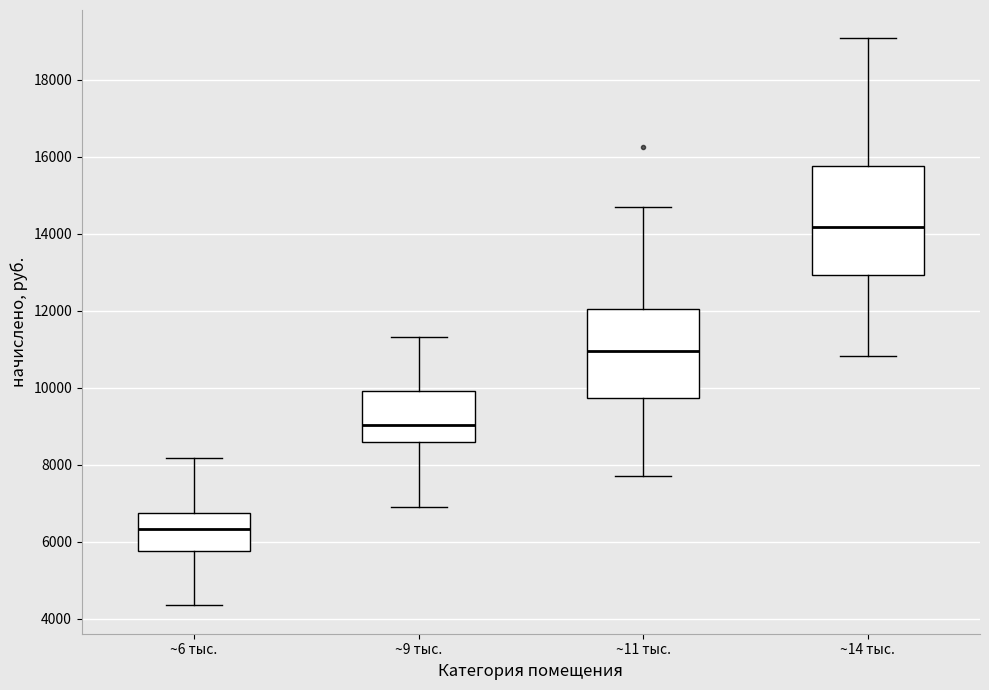

Which box is the tallest, from its lower edge to its upper edge?

~14 тыс.